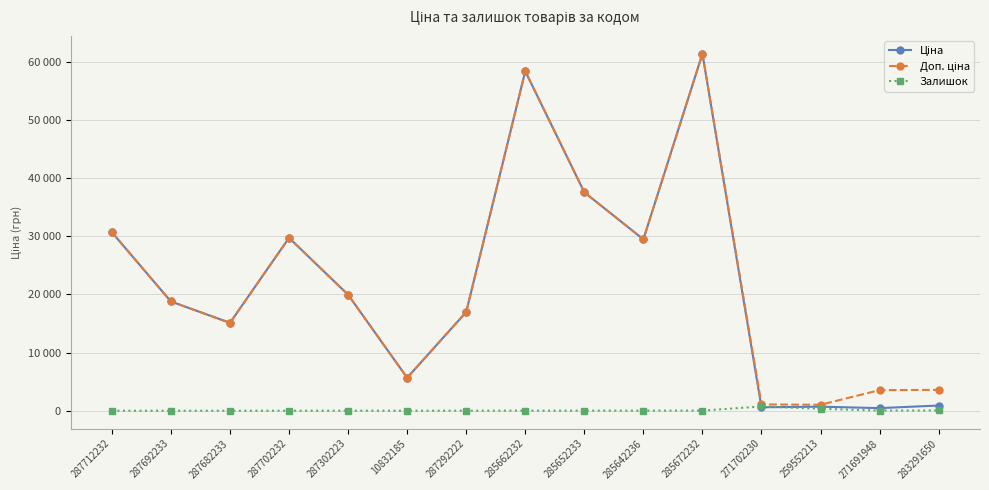

What is the difference between the Ціна values at 287302223 and 287292222?

2987.8